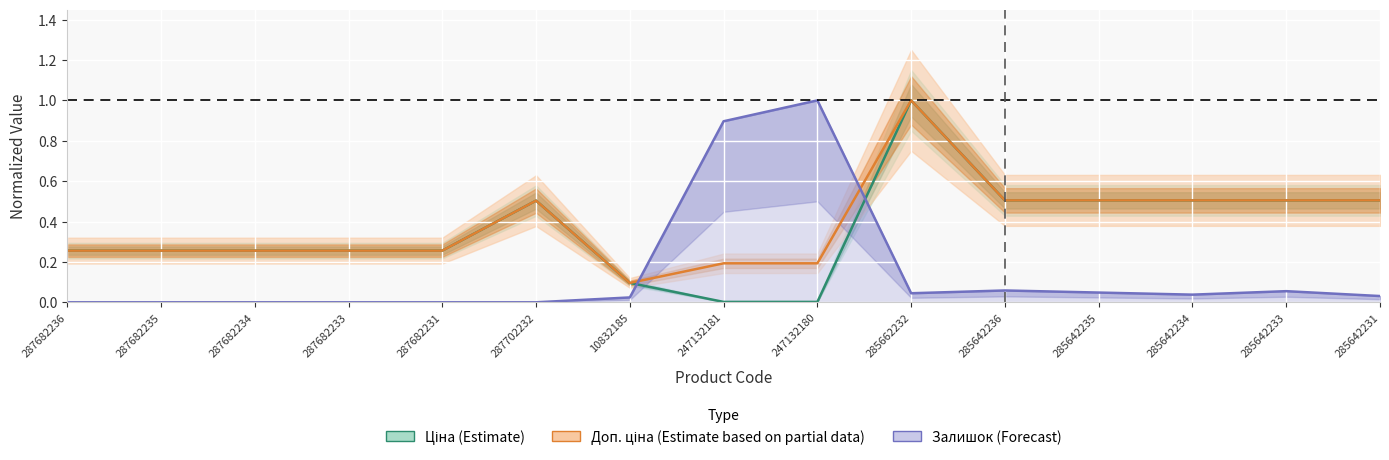

What is the approximate value of Ціна (Estimate) at 287702232?

0.5